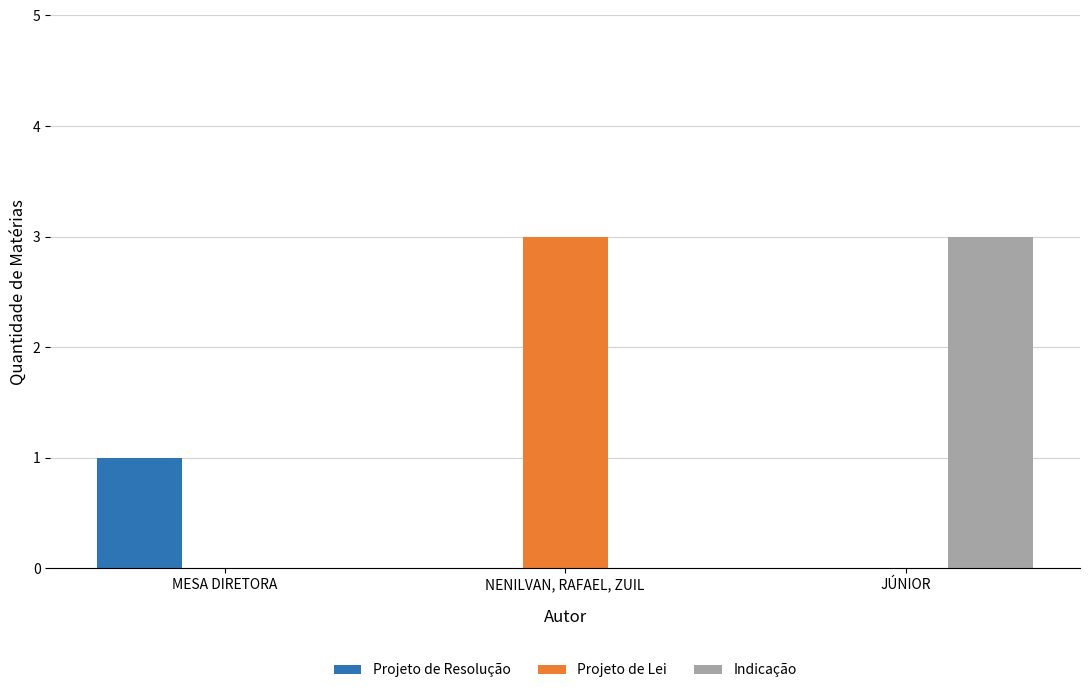

What is the highest value of the Projeto de Resolução series?

1